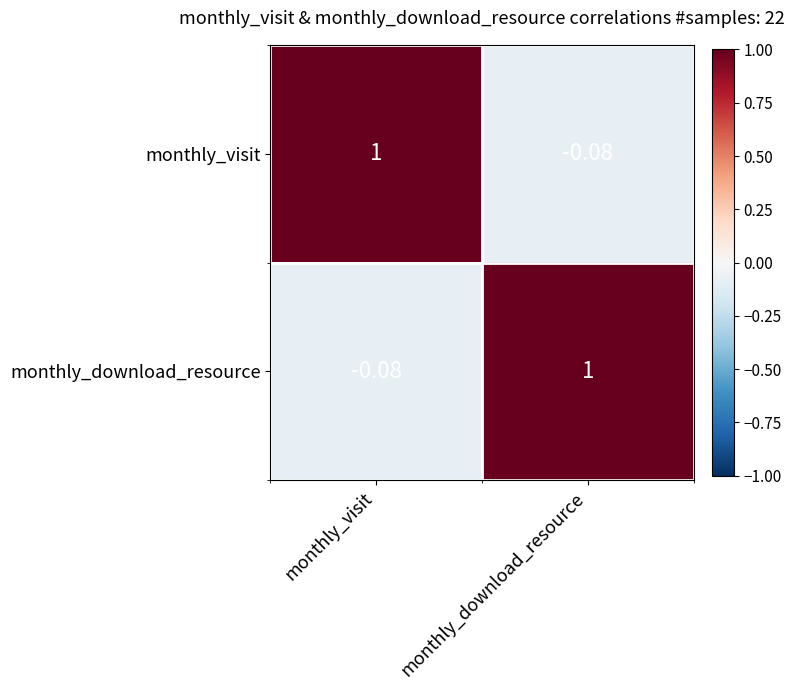

What is the greatest value displayed?

1.0